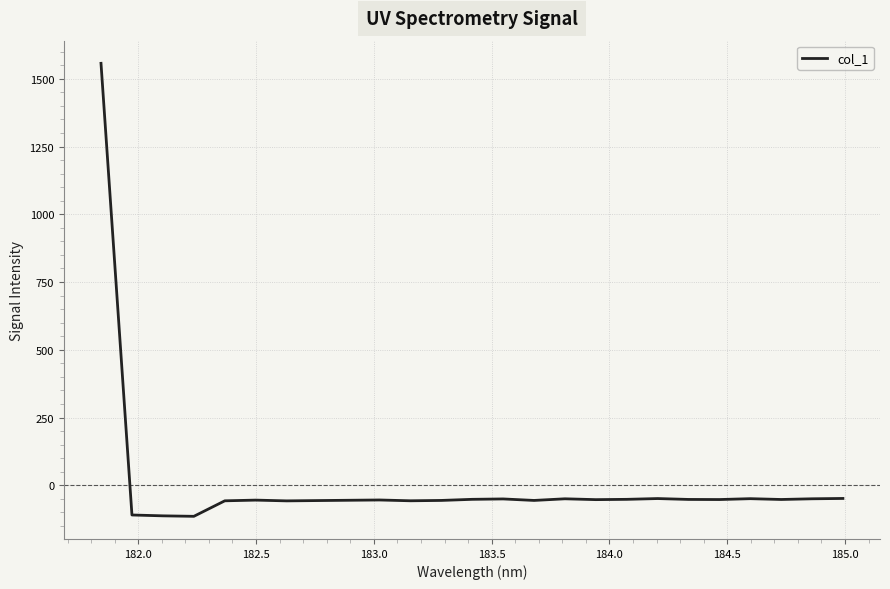

What is the smallest value displayed?

-114.3